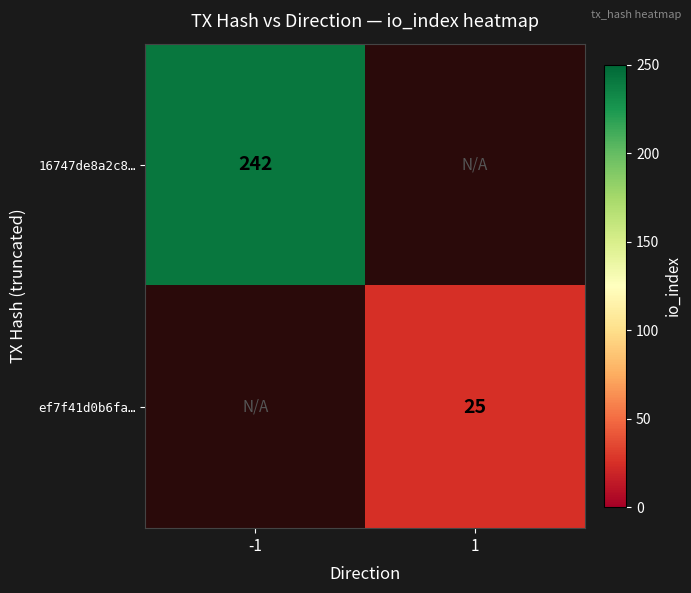

Is it true that ef7f41d0b6fa… equals 25 at 1?

True